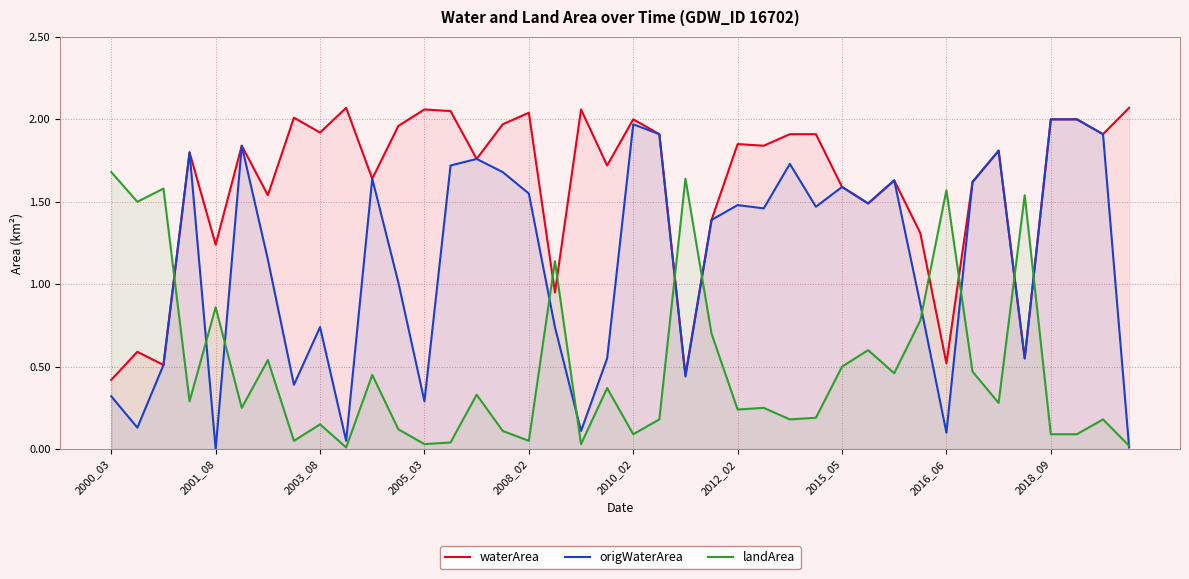

List the series in order of their overall mean, highest first.

waterArea, origWaterArea, landArea